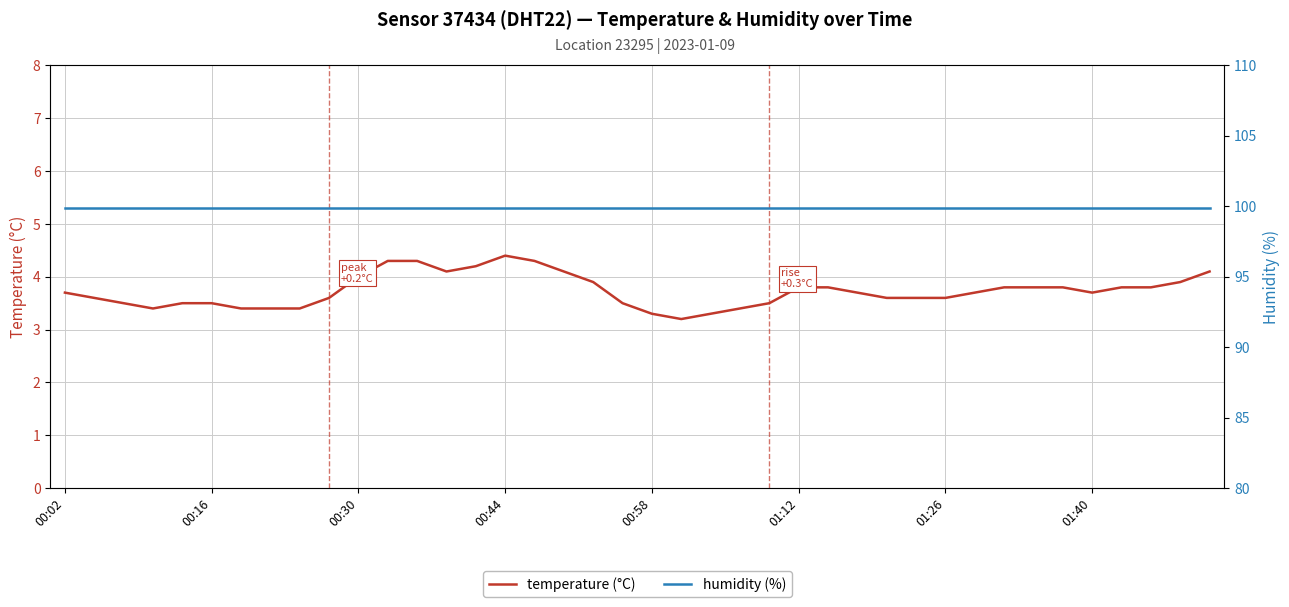

Rank the series by their maximum value, from lowest to highest.

temperature (°C), humidity (%)